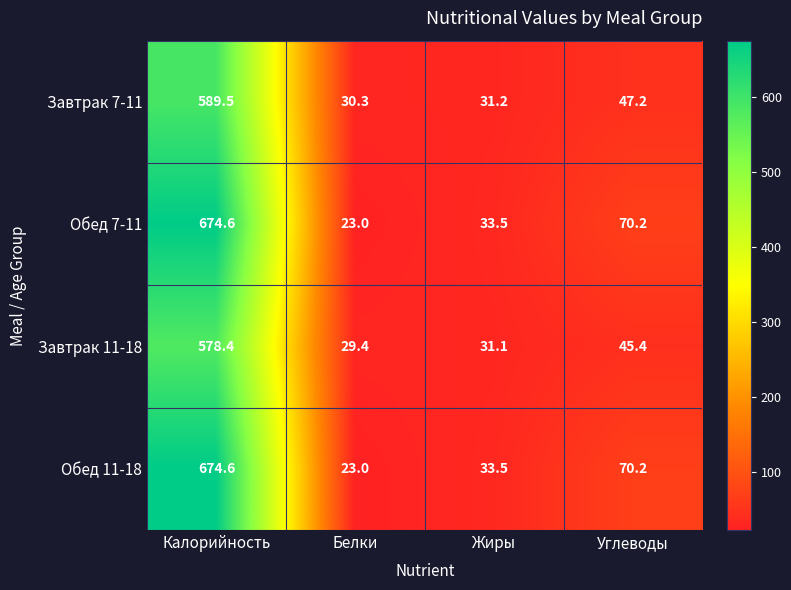

How many data points in Завтрак 11-18 are less than 45?

2